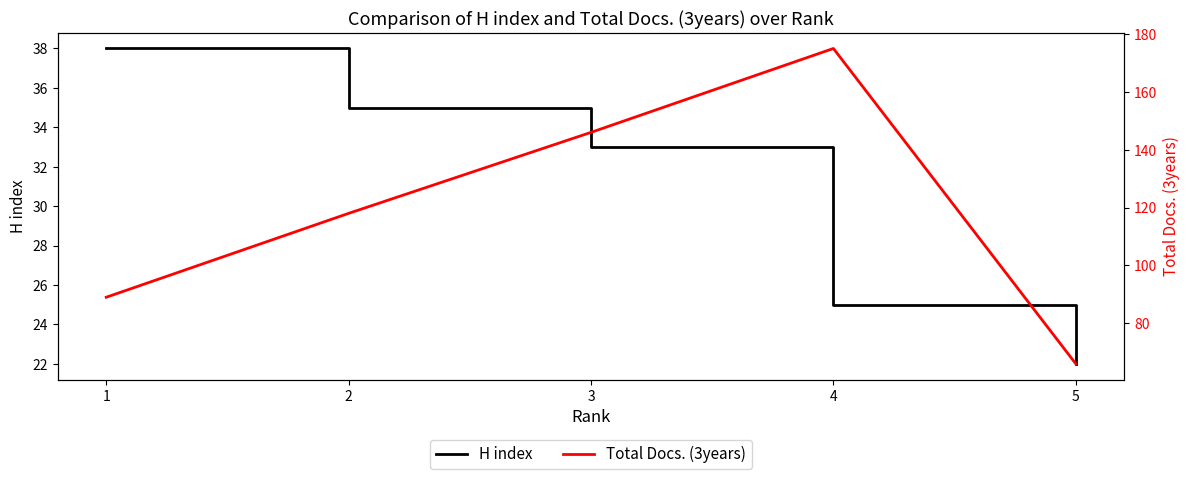

How many Total Docs. (3years) values are between 89 and 146?

3